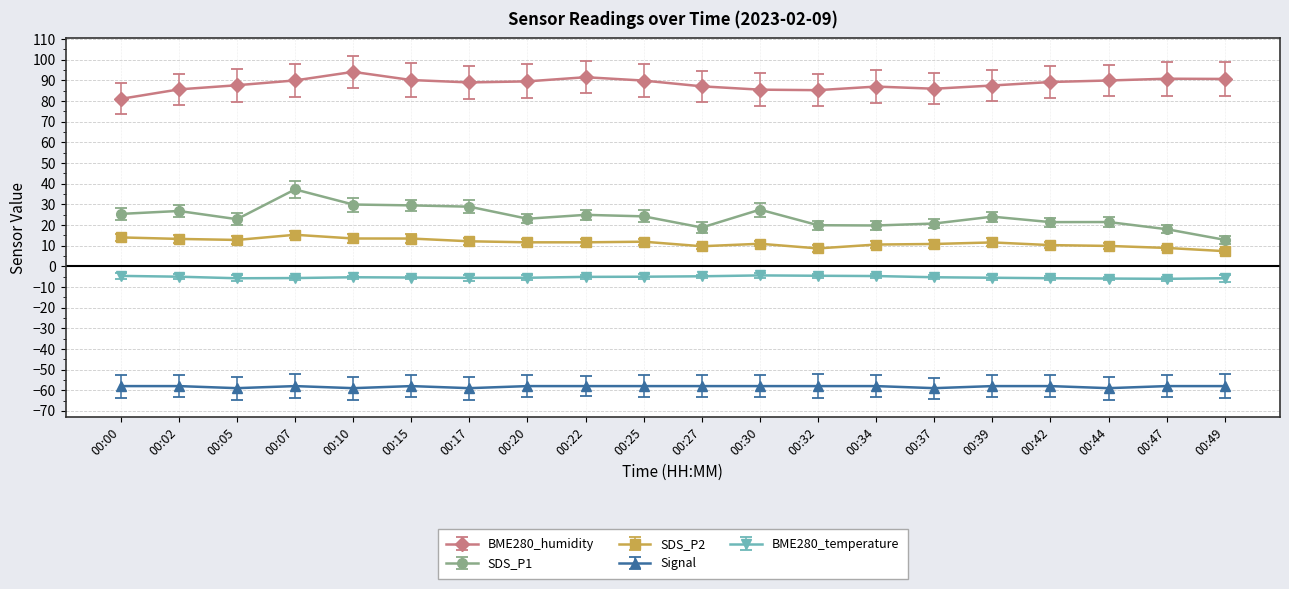

What is the total value across all series at 00:02?

62.6